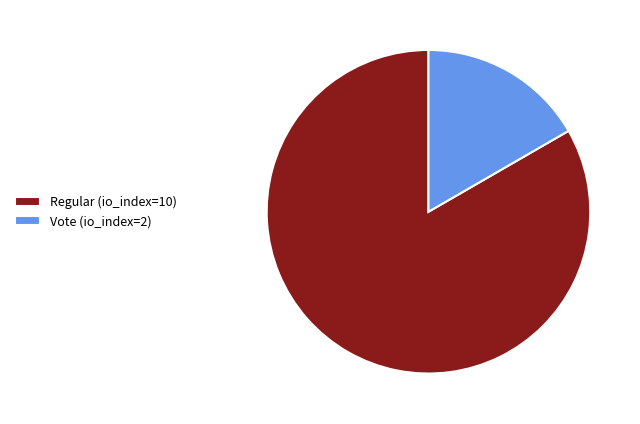

Which slice is the smallest?

Vote (io_index=2)